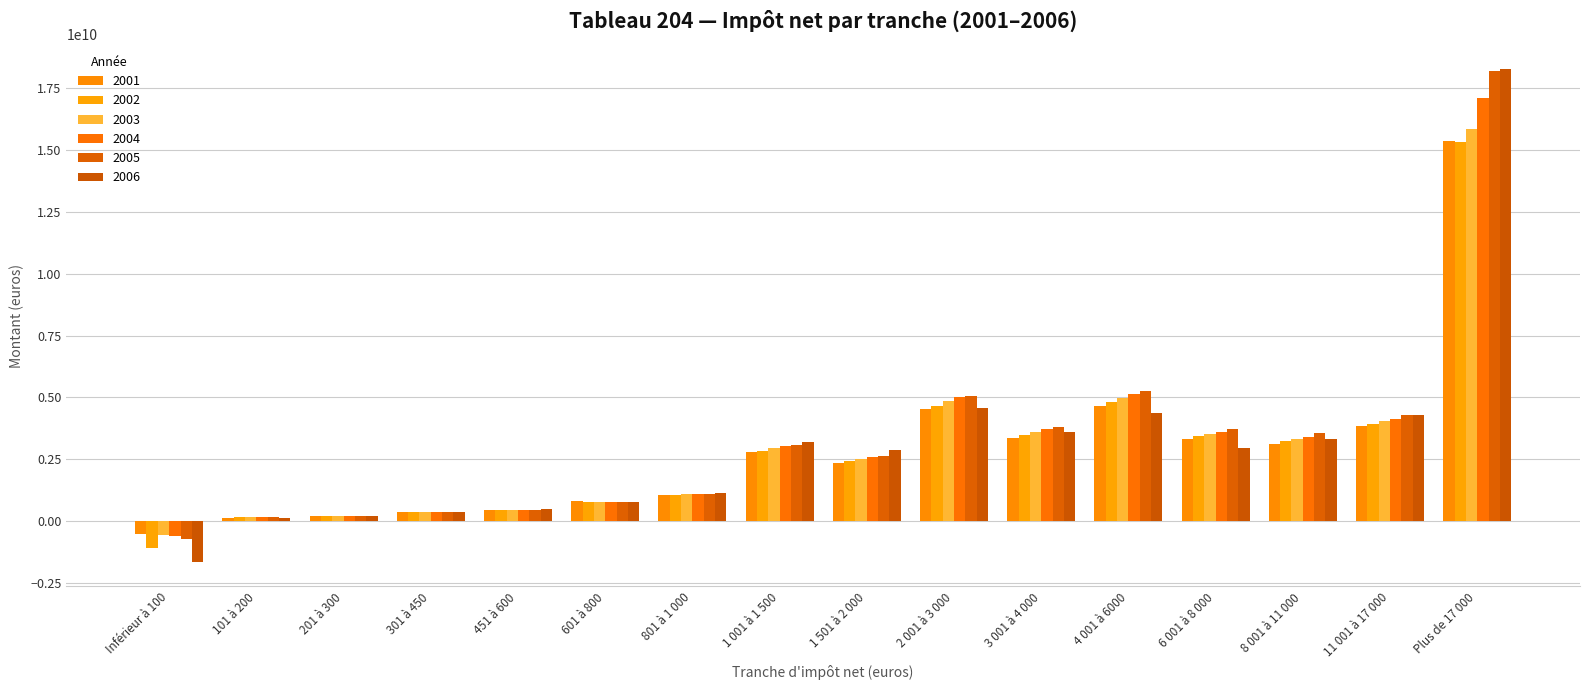

Rank the series at 6 001 à 8 000 from highest to lowest value.

2005, 2004, 2003, 2002, 2001, 2006